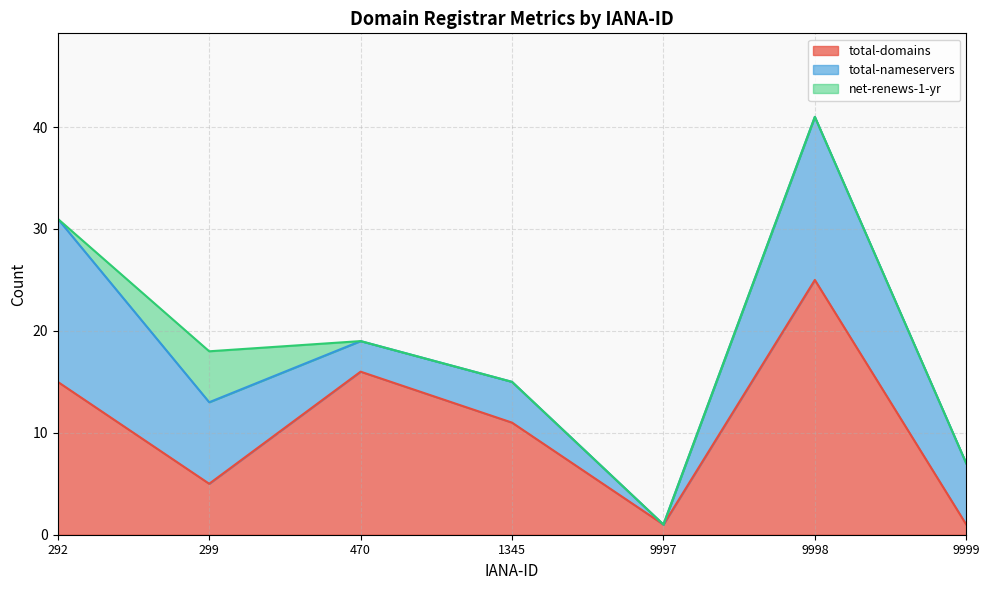

Reading left to right, what are all the values shown in this chart?

total-domains: 292=15	299=5	470=16	1345=11	9997=1	9998=25	9999=1
total-nameservers: 292=16	299=8	470=3	1345=4	9997=0	9998=16	9999=6
net-renews-1-yr: 292=0	299=5	470=0	1345=0	9997=0	9998=0	9999=0